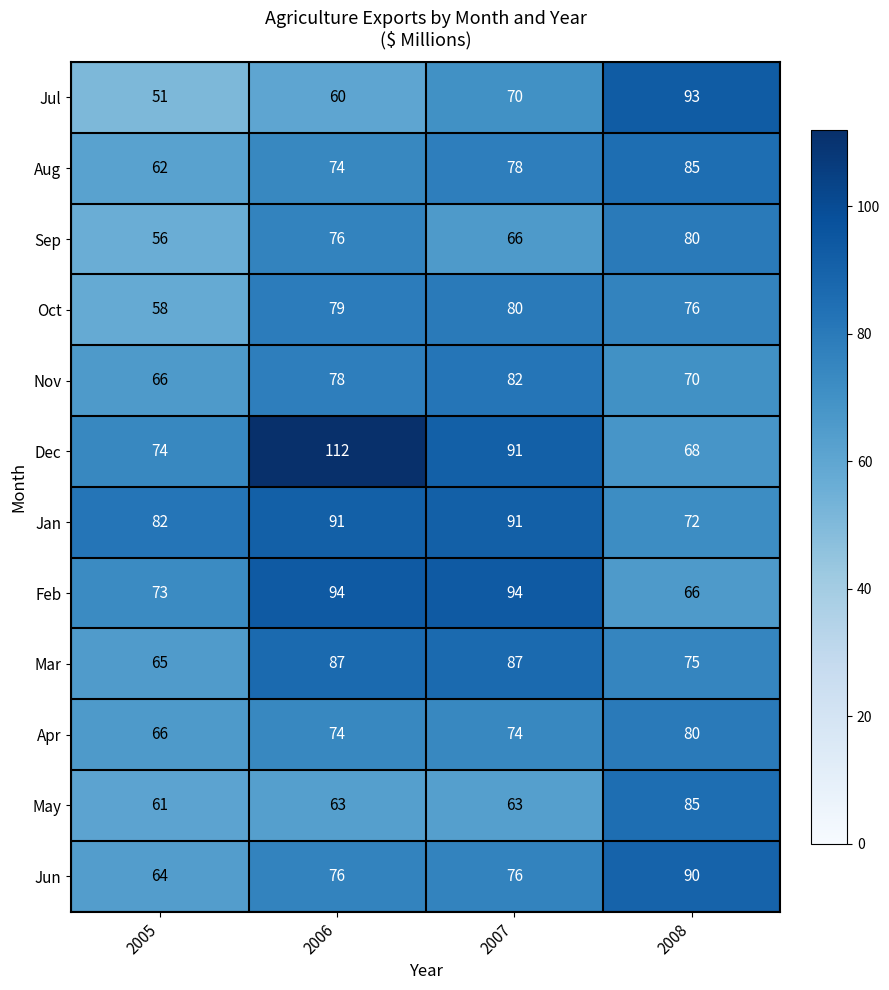

True or false: Apr has a value of 41 at 2008.

False